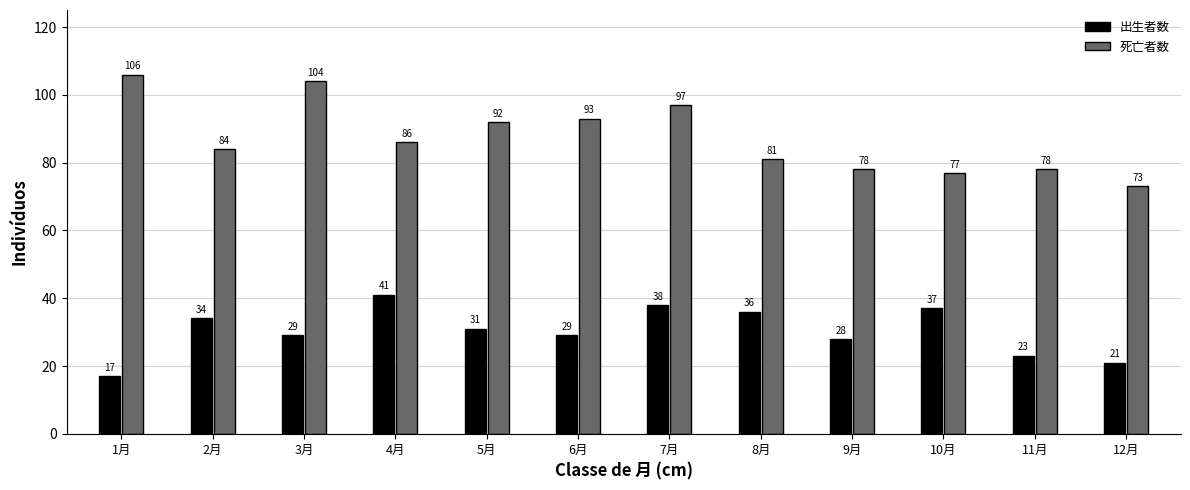

Reading right to left, transcribe all the data shown in this chart.

出生者数: 12月=21	11月=23	10月=37	9月=28	8月=36	7月=38	6月=29	5月=31	4月=41	3月=29	2月=34	1月=17
死亡者数: 12月=73	11月=78	10月=77	9月=78	8月=81	7月=97	6月=93	5月=92	4月=86	3月=104	2月=84	1月=106